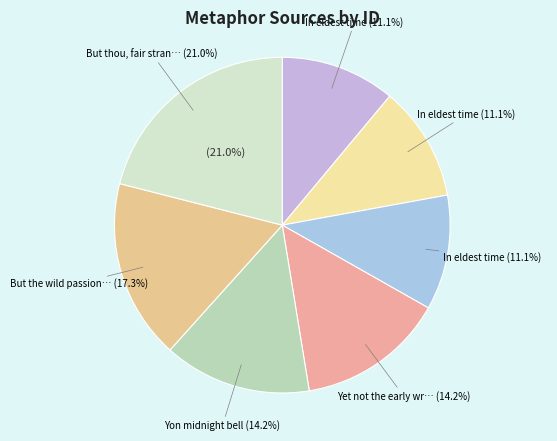

Do But thou, fair stranger and In eldest time (HDIS) together represent more than half of the pie?

No